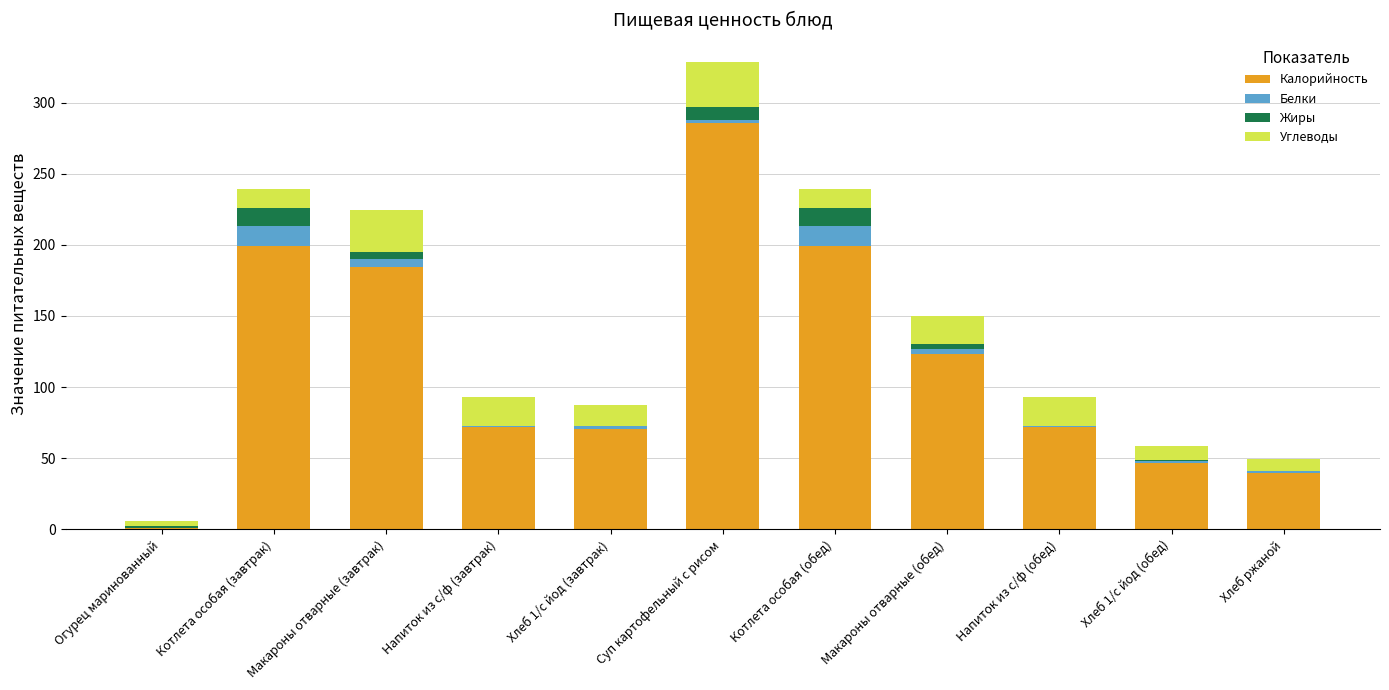

What is the total value across all series at Хлеб 1/с йод (обед)?

58.3